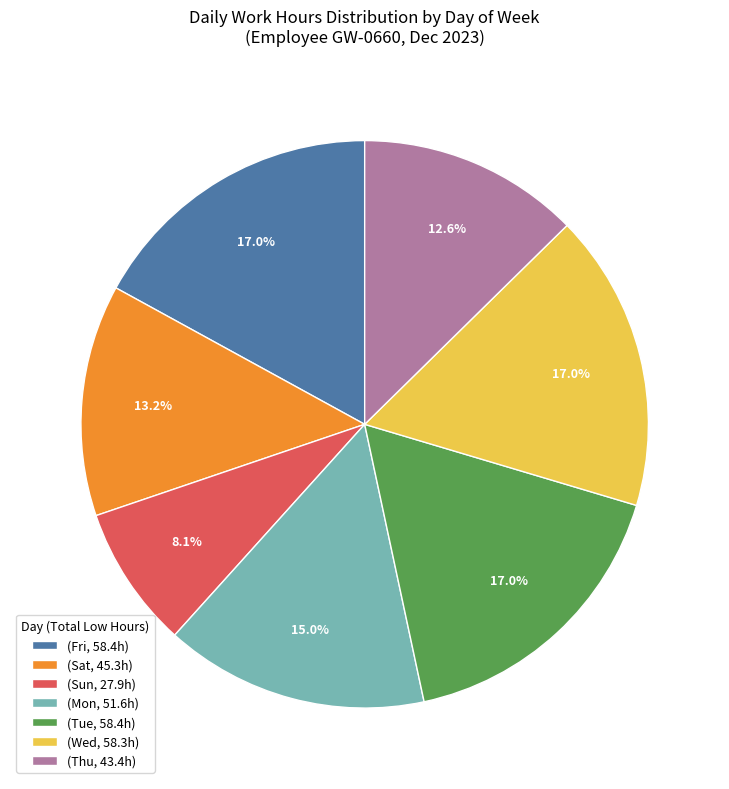

To the nearest percent, what is the average slice percentage?

14%